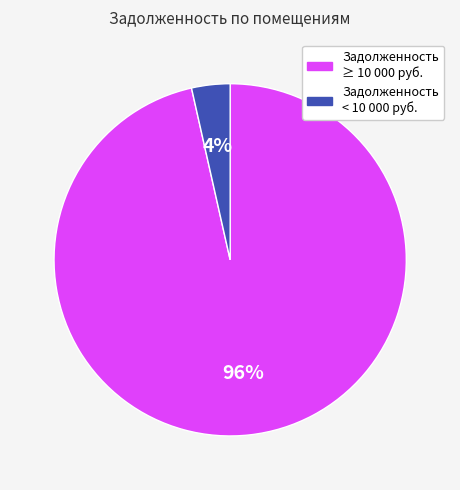

Is there any slice that represents more than half of the pie?

Yes